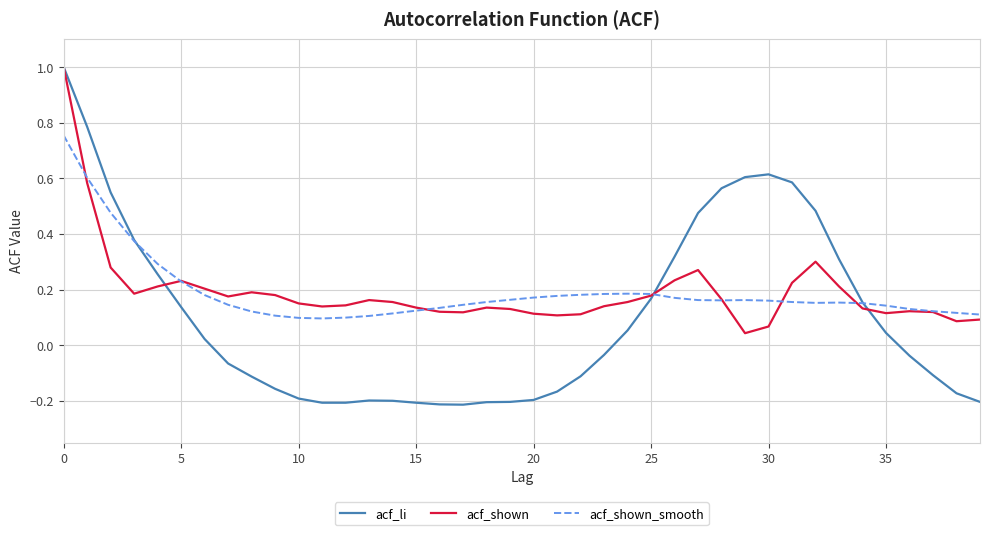

Which series has the largest range (max minus min)?

acf_li